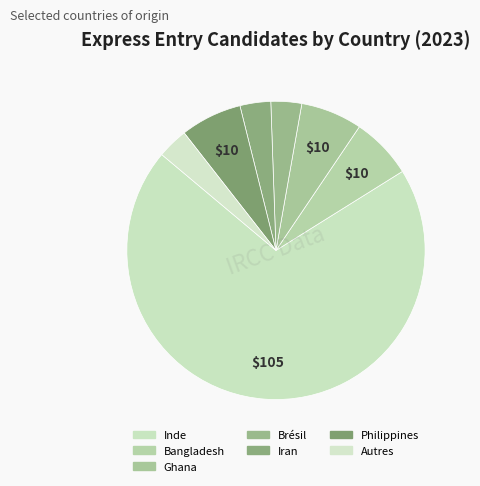

What percentage is the Iran slice, to the nearest percent?

3%